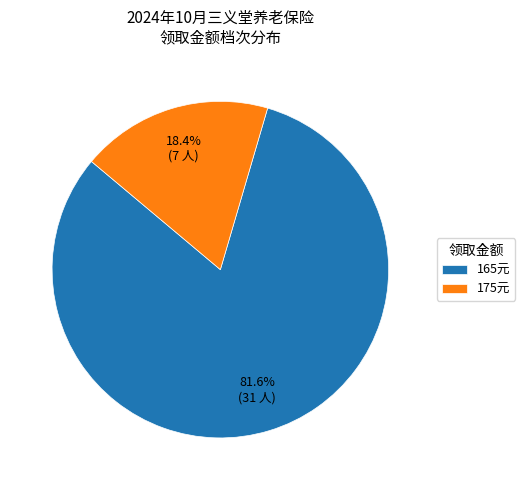

Is 165元 the majority of the pie?

Yes